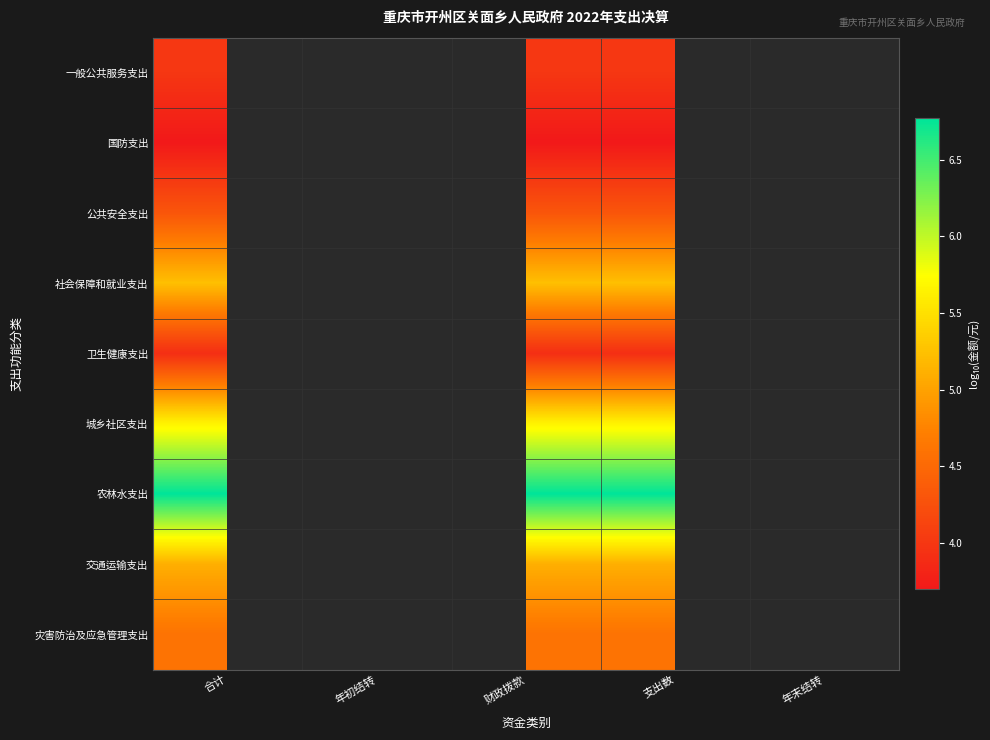

True or false: 灾害防治及应急管理支出 has a value of 4.6 at 合计.

True